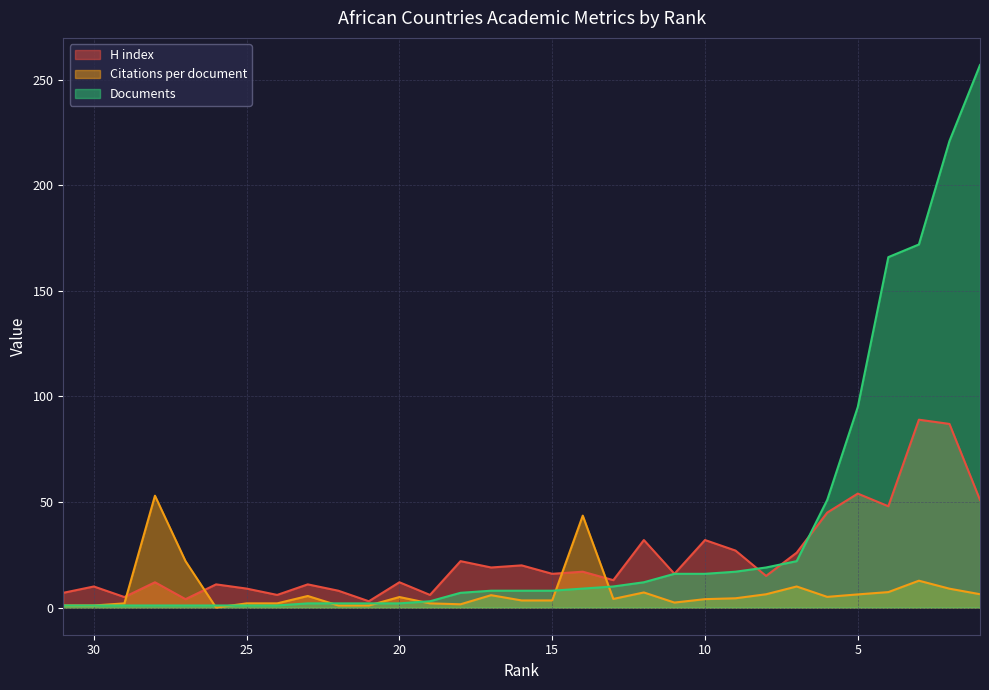

Is it true that Documents equals 1.0 at 19?

False